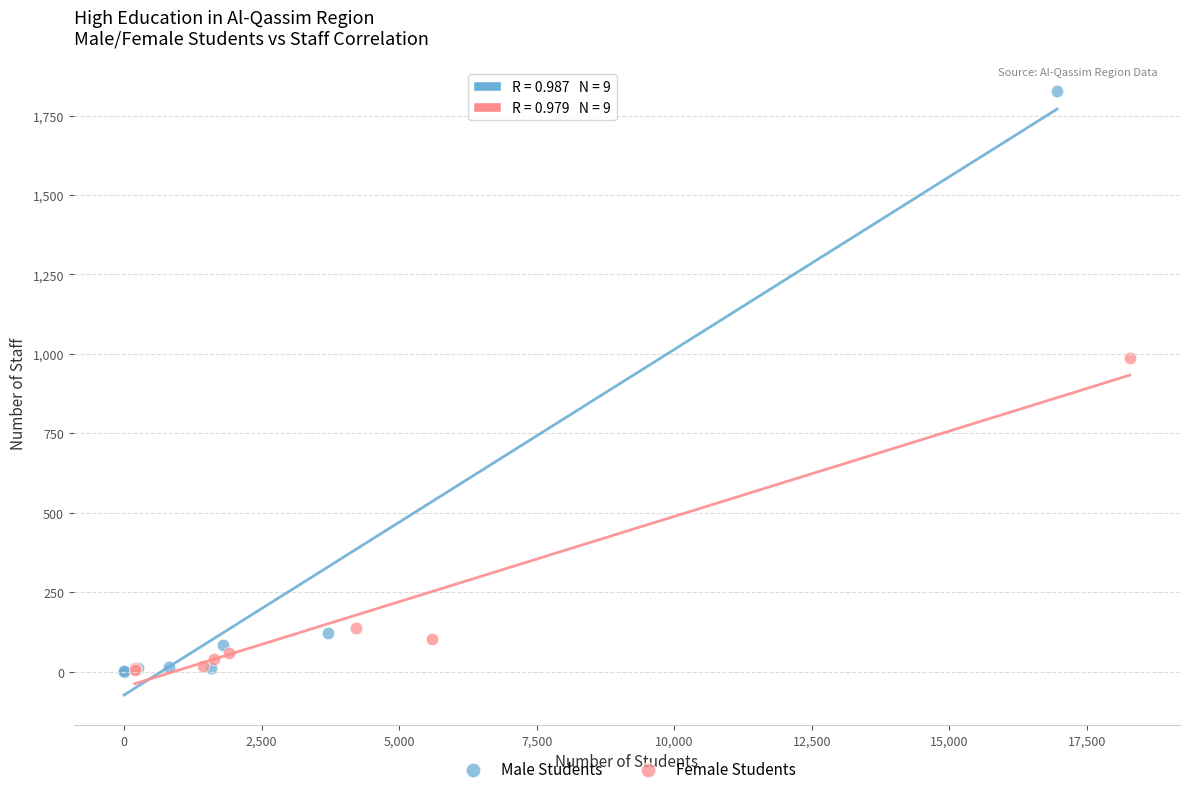

Which series contains the highest Y value?

Male Students